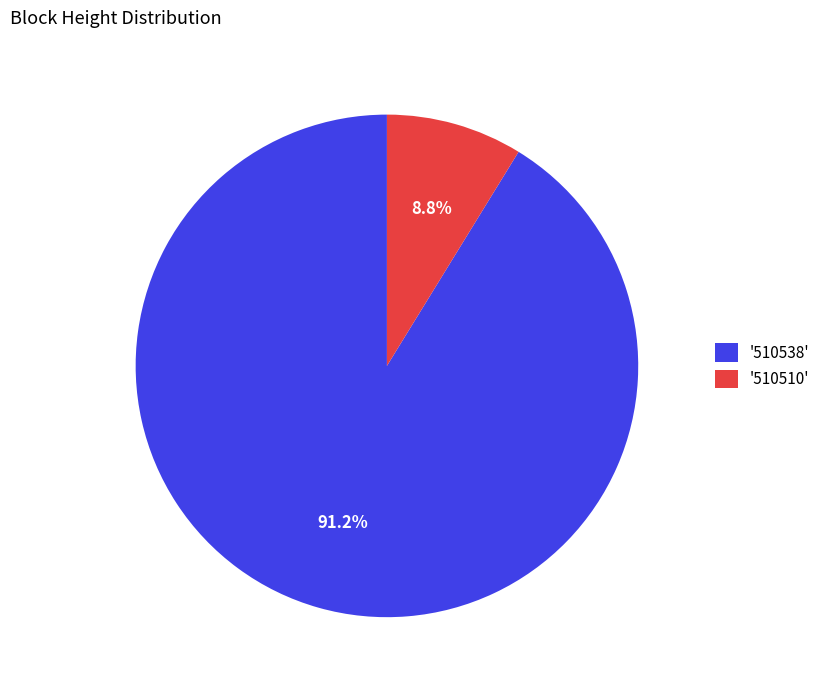

Which has a higher value, '510538' or '510510'?

'510538'